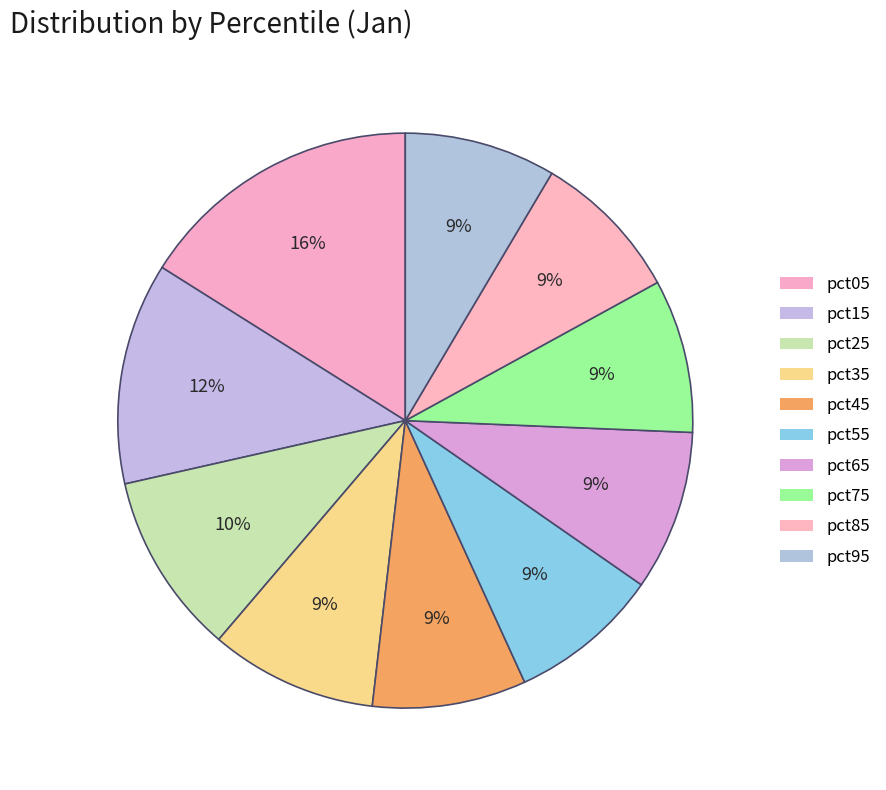

How many slices are in this pie chart?

10